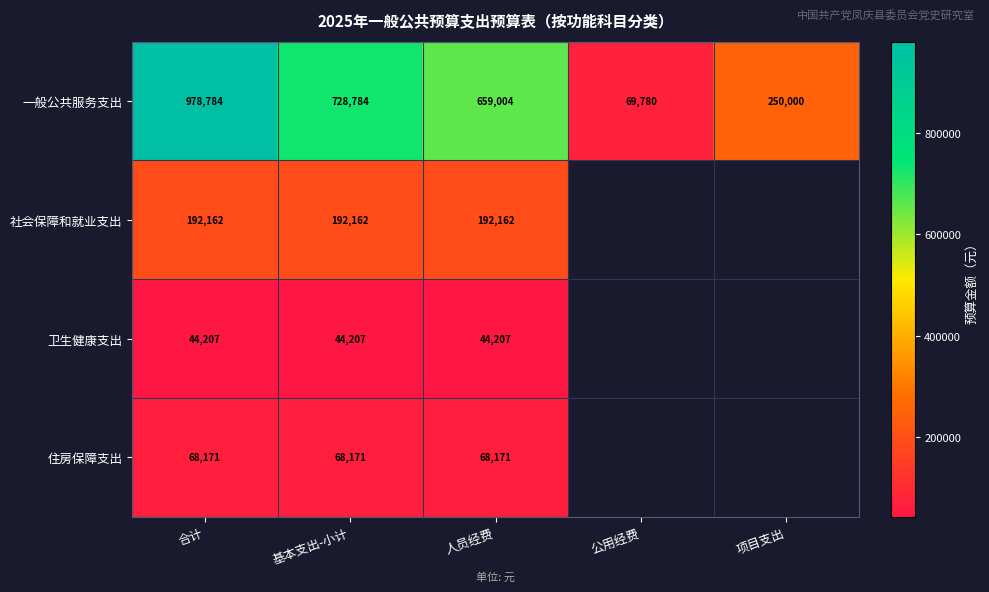

At 合计, list the series in order from smallest to largest.

卫生健康支出, 住房保障支出, 社会保障和就业支出, 一般公共服务支出